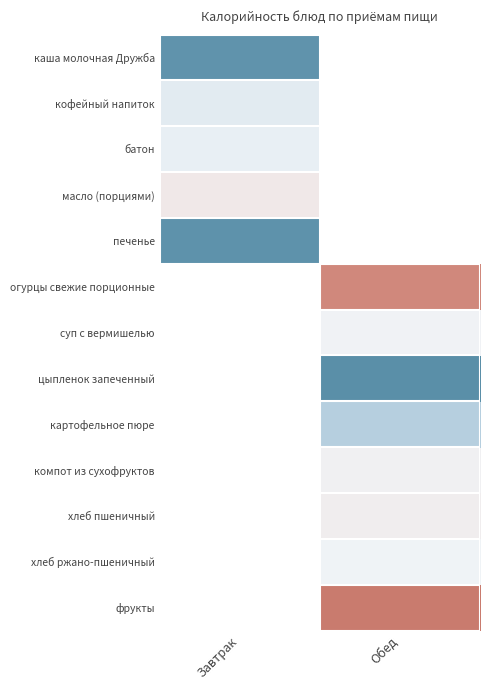

True or false: батон has a value of 88.0 at Завтрак.

True